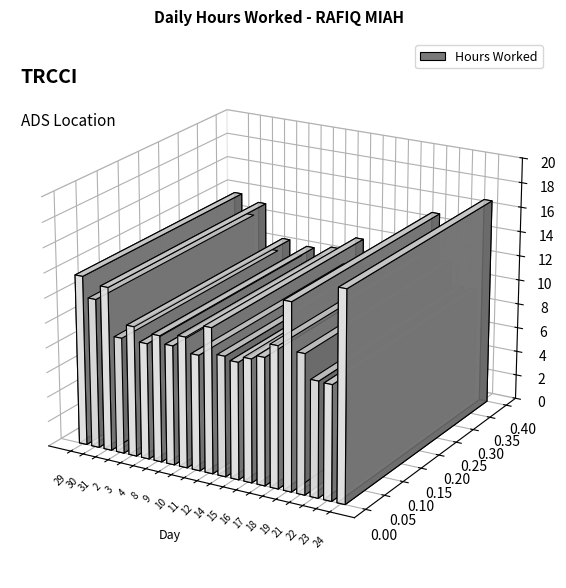

Which has a higher value, 16 or 4?

16